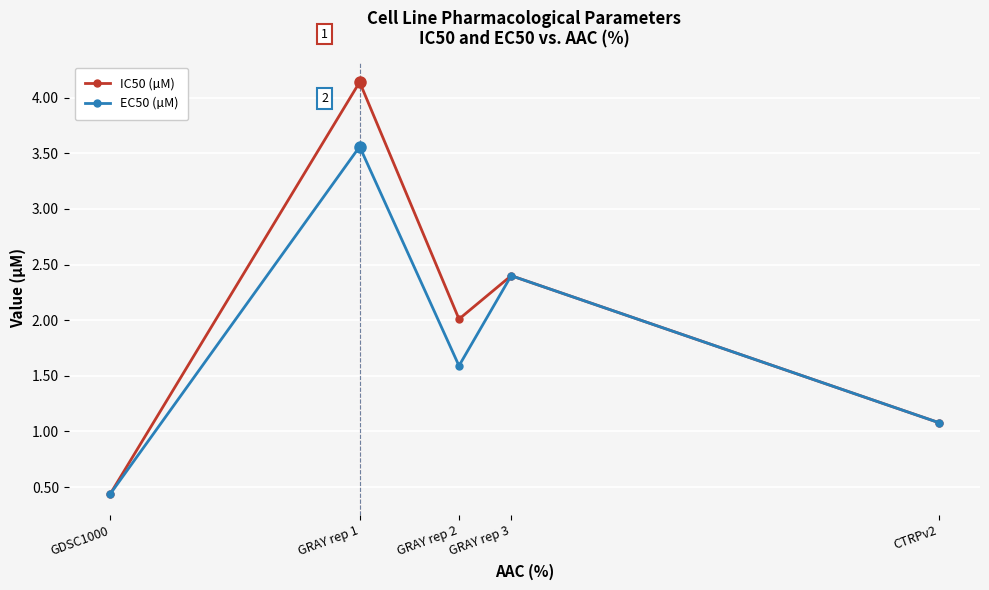

What value does the IC50 (µM) series have at GDSC1000?

0.4